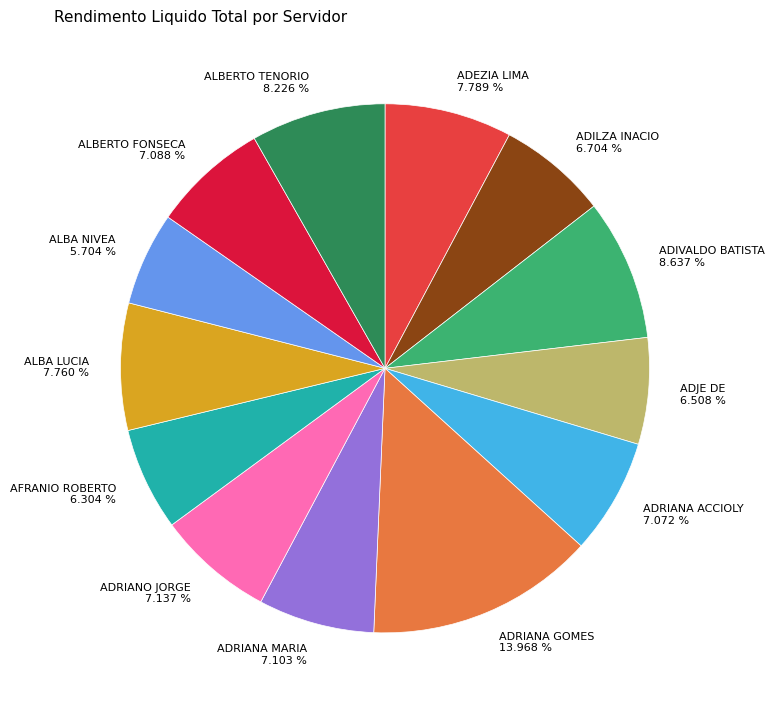

Is there a majority slice in this chart?

No